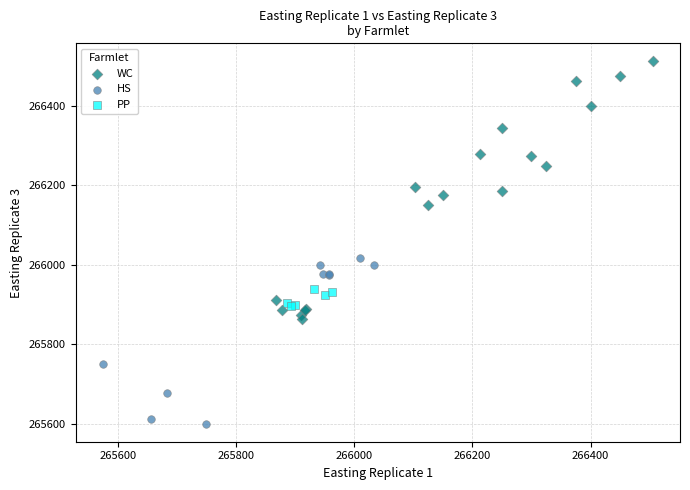

Which series reaches the maximum Y coordinate?

WC